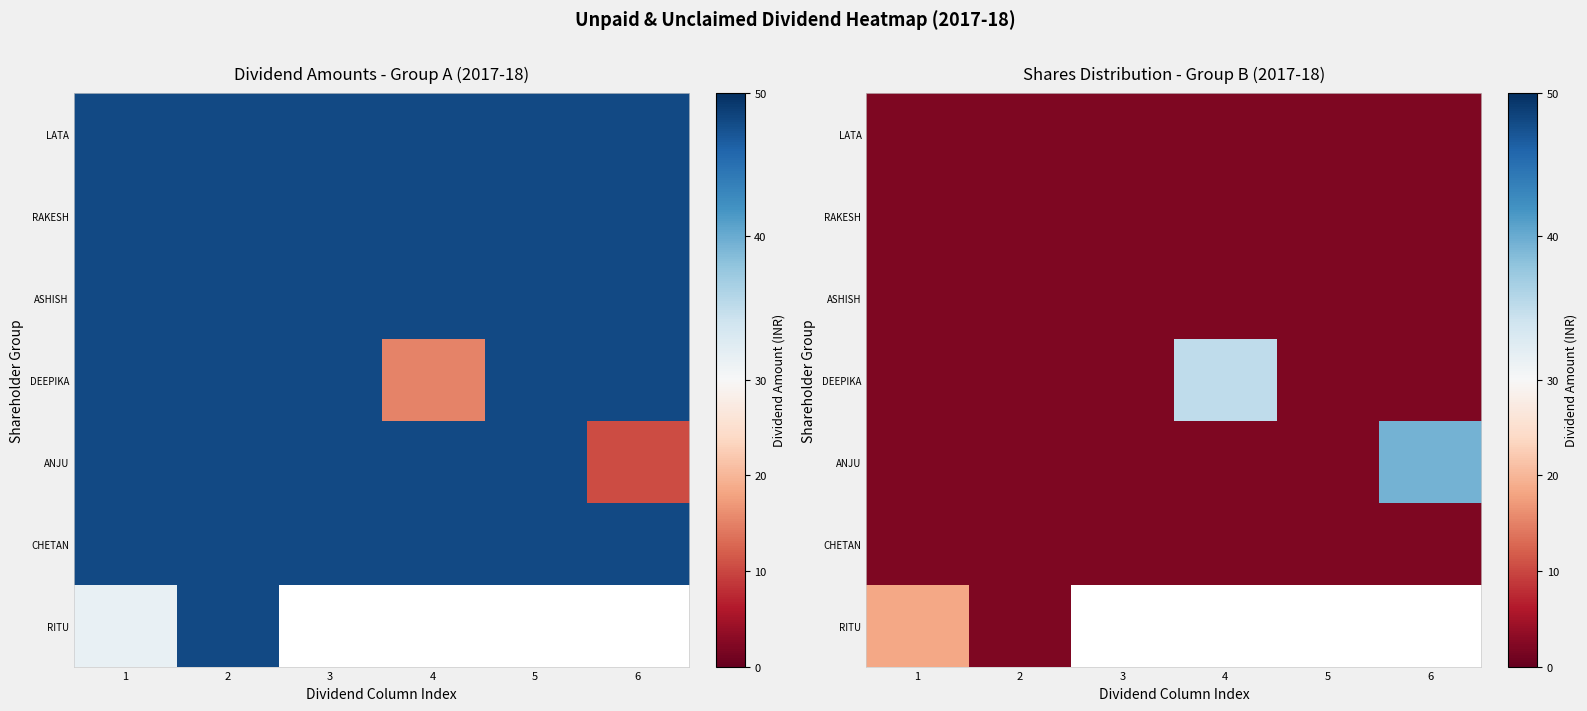

Is the value of ANJU at 4 greater than the value of DEEPIKA at 2?

No